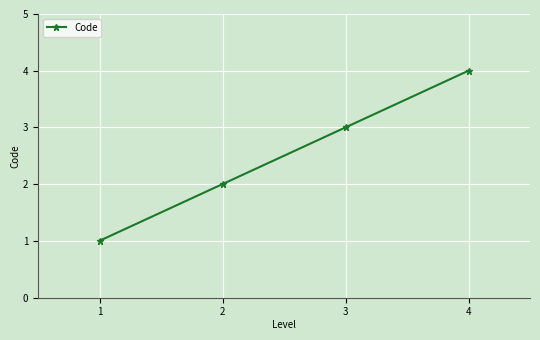

Reading left to right, list all the values displayed in this chart.

1	2	3	4